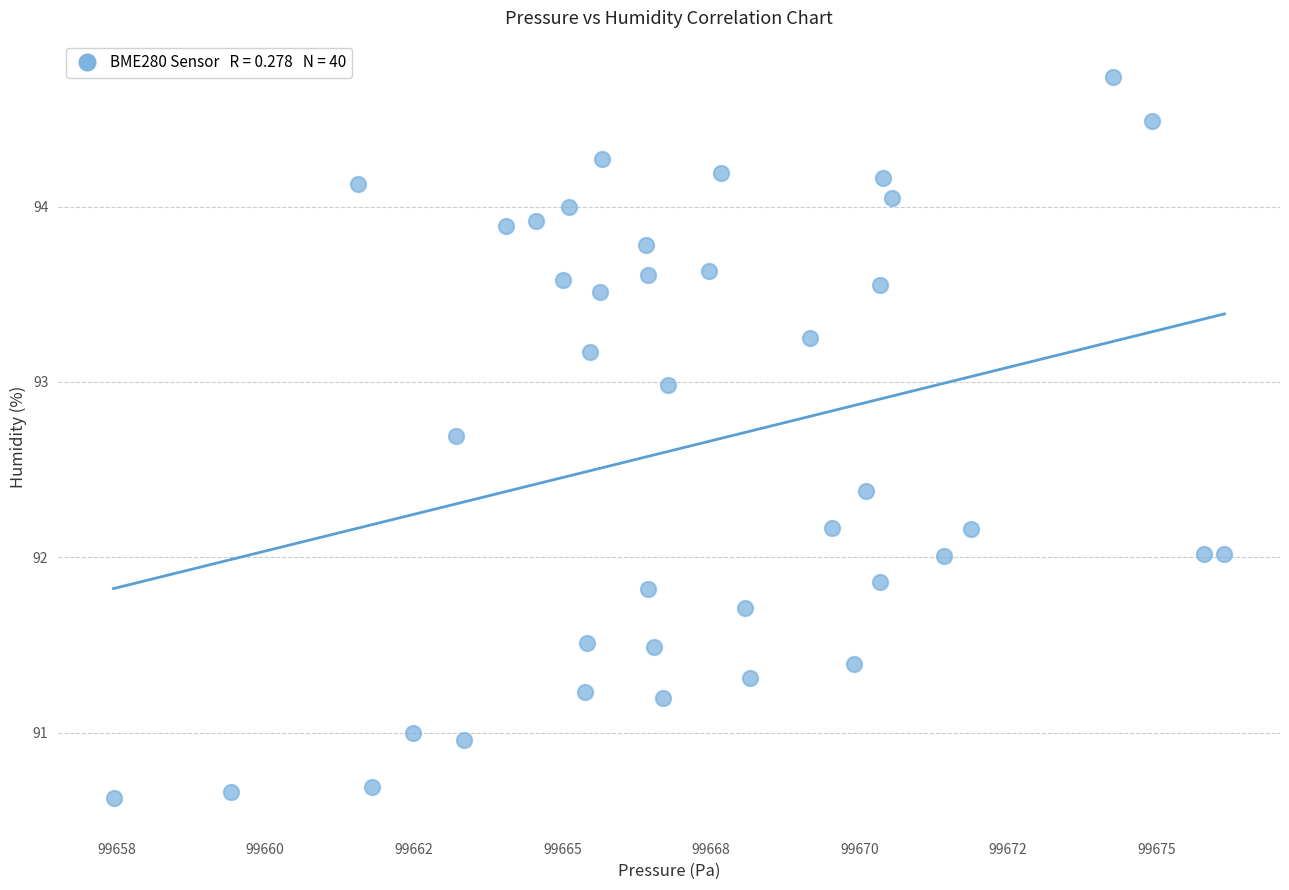

What is the range of X values (max minus min)?

18.7